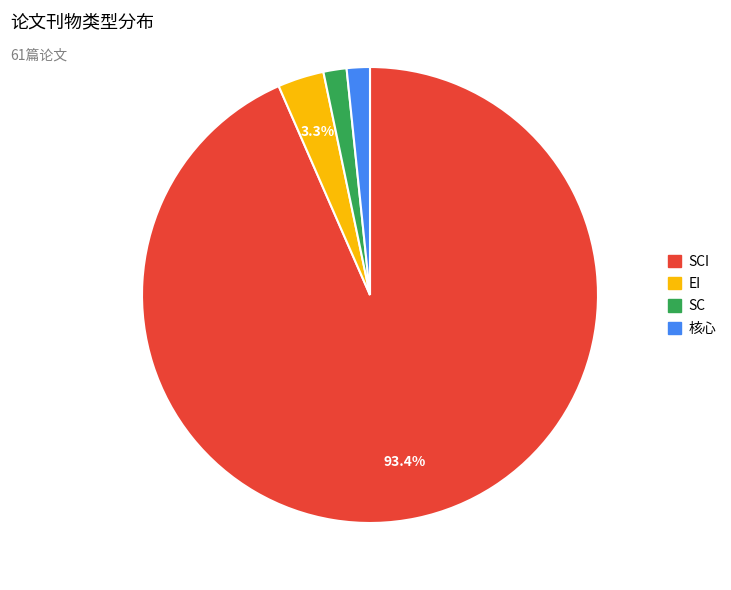

Is there a majority slice in this chart?

Yes